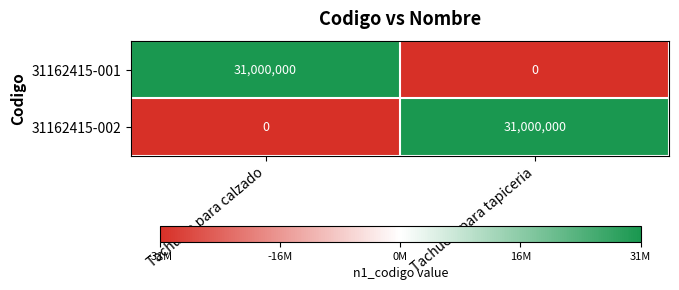

Read the 31162415-001 value at Tachuela para calzado.

31000000